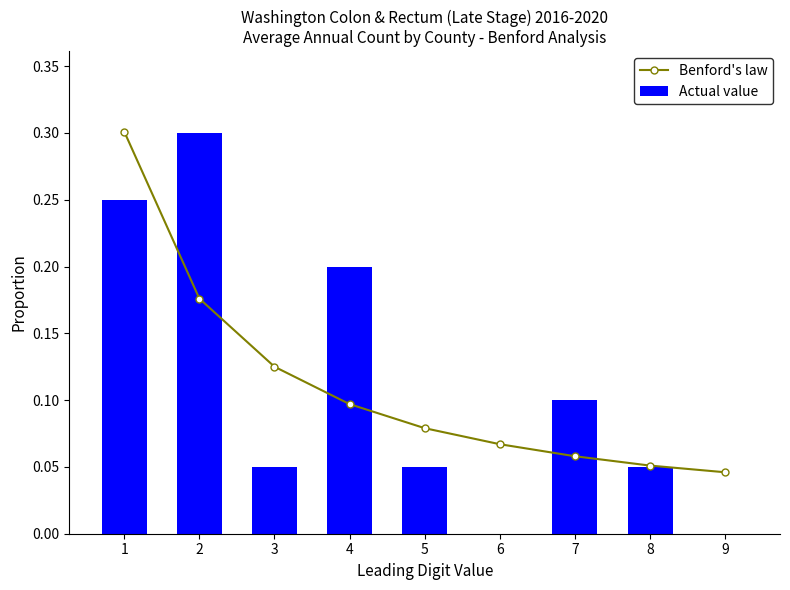

Reading right to left, what are all the values shown in this chart?

Benford's law: 0.0	0.1	0.1	0.1	0.1	0.1	0.1	0.2	0.3
Actual value: 0.0	0.1	0.1	0.0	0.1	0.2	0.1	0.3	0.2